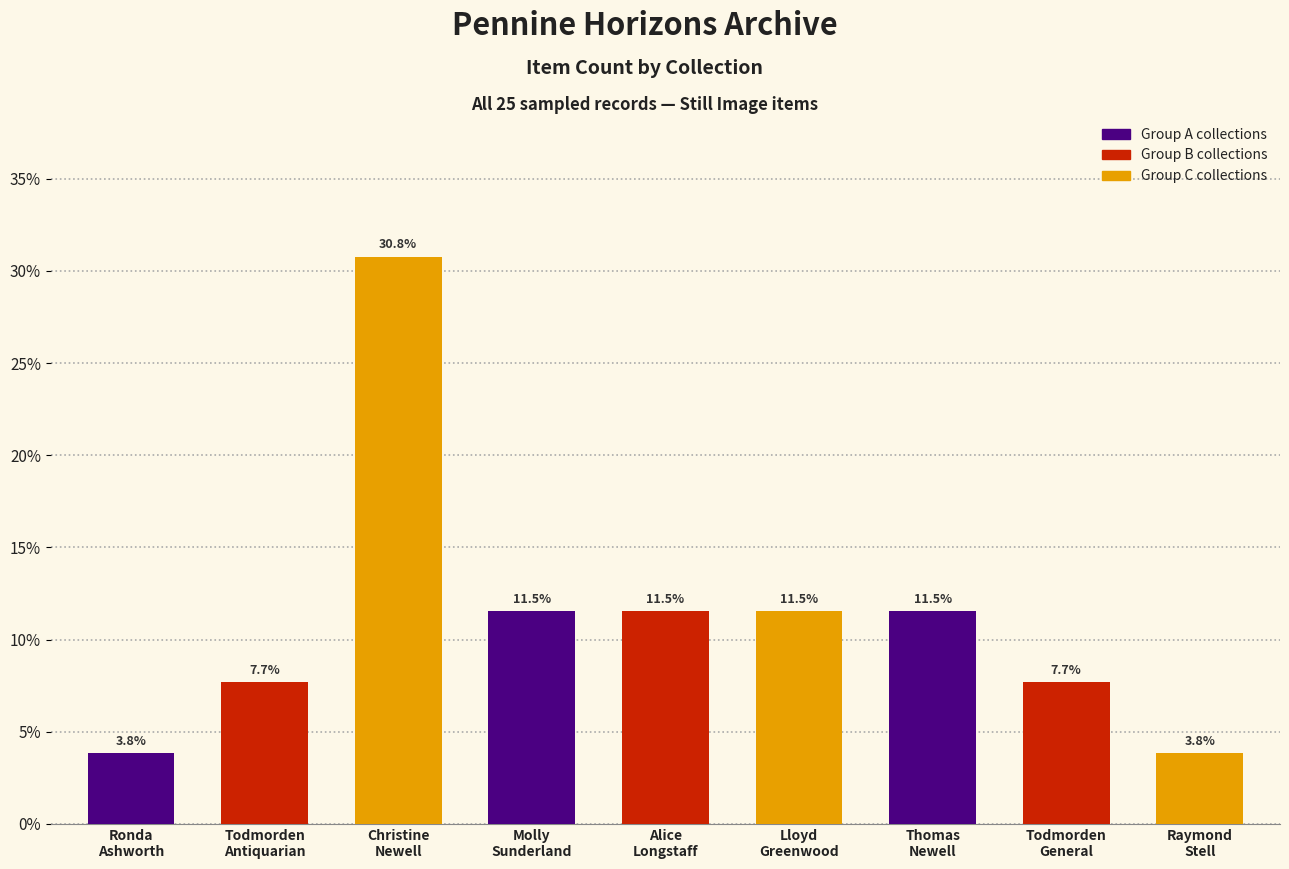

What is the average value?

11.1